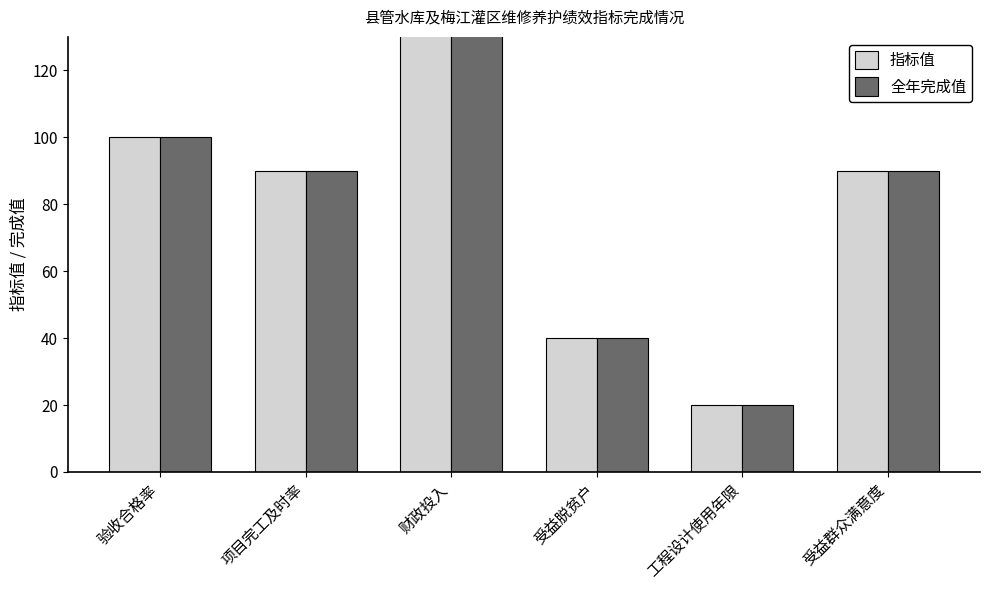

What are all the series names shown in the legend?

指标值, 全年完成值